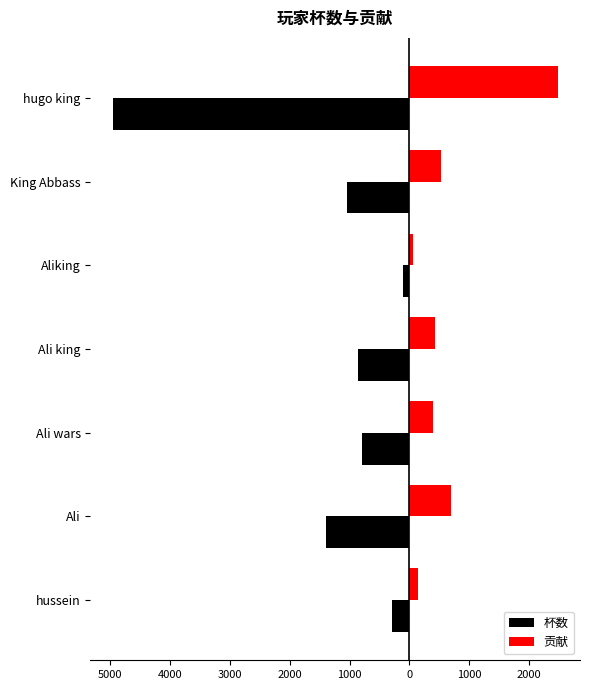

What is the sum of all 贡献 values?

4715